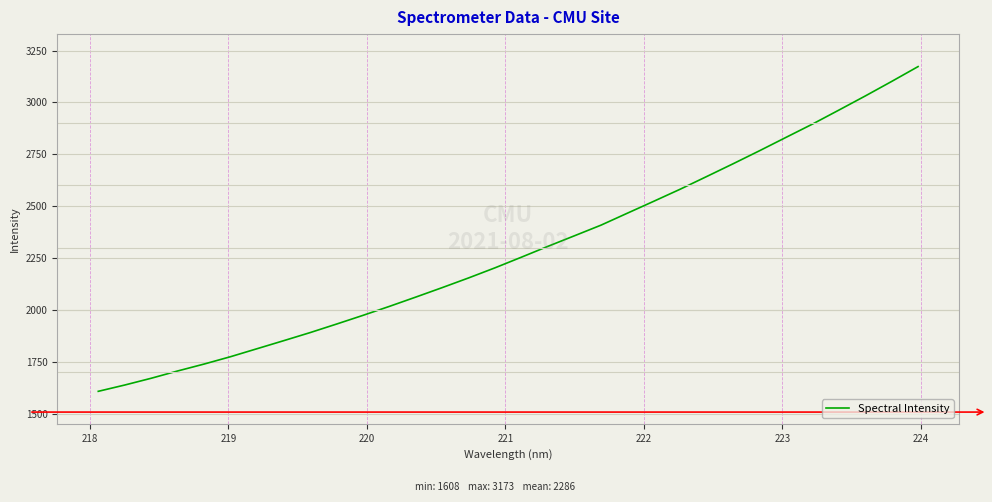

What is the difference between the maximum and minimum values?

1565.1